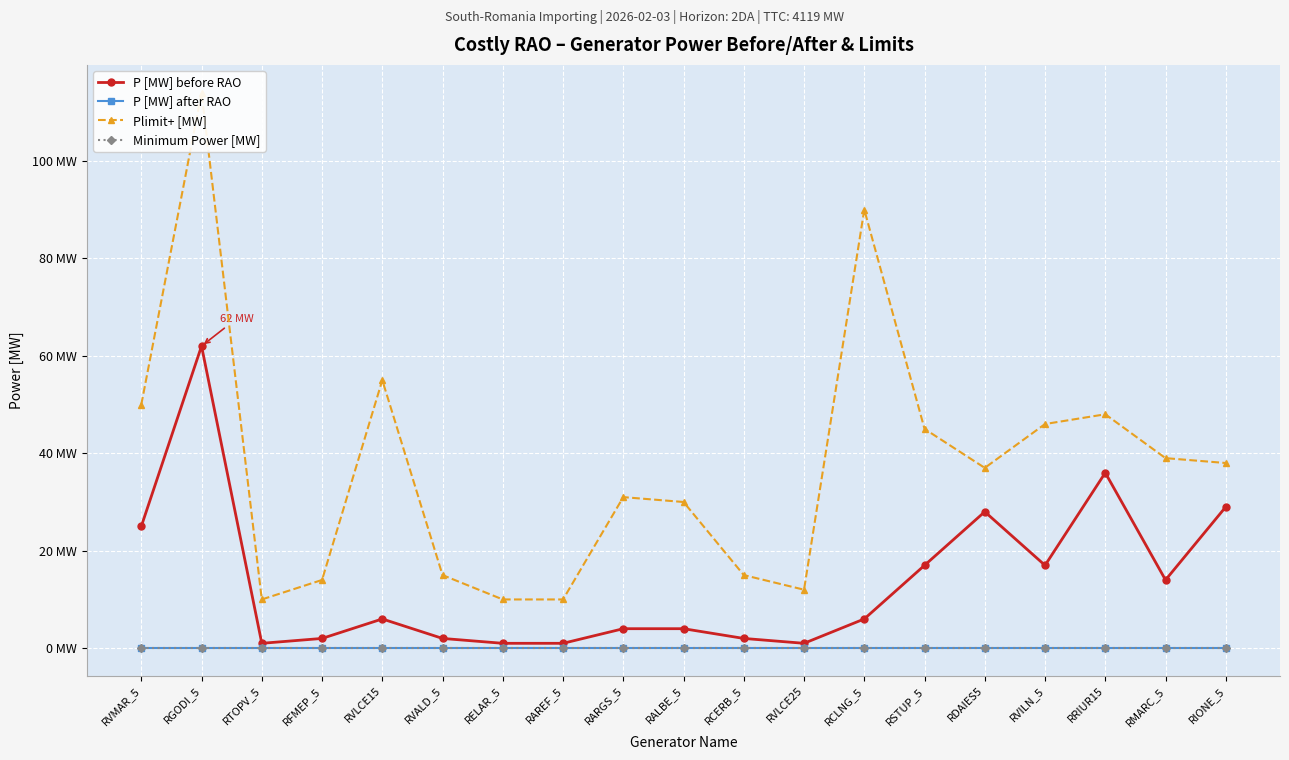

True or false: P [MW] before RAO and P [MW] after RAO intersect in this chart.

False